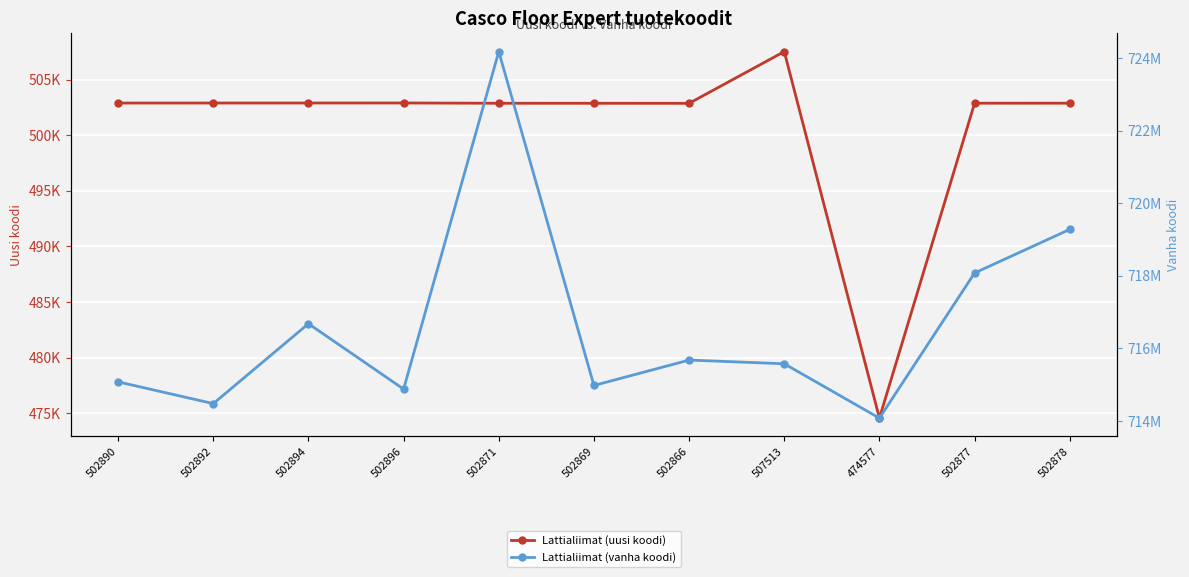

What is the sum of the Lattialiimat (vanha koodi) values at 502890 and 502871?

1439256220